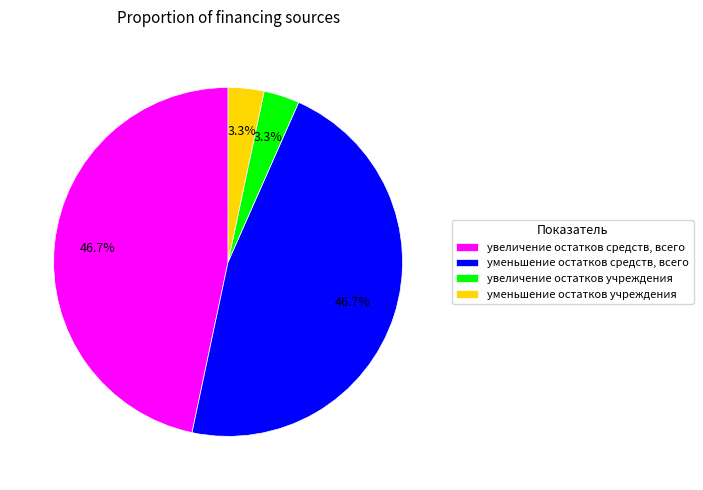

Is it true that увеличение остатков средств, всего is 36% of the pie?

False